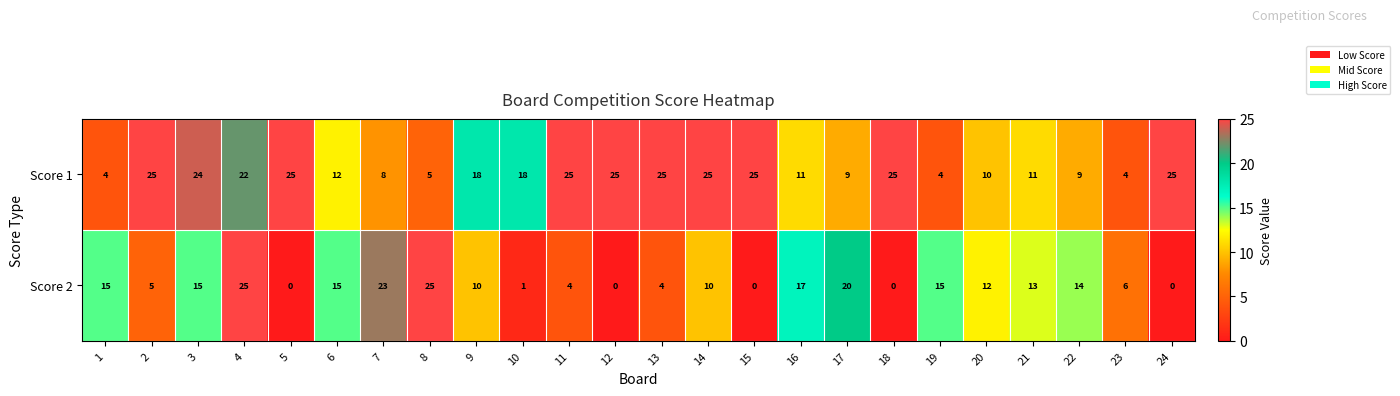

What is the difference between the maximum and minimum values in the Score 1 series?

21